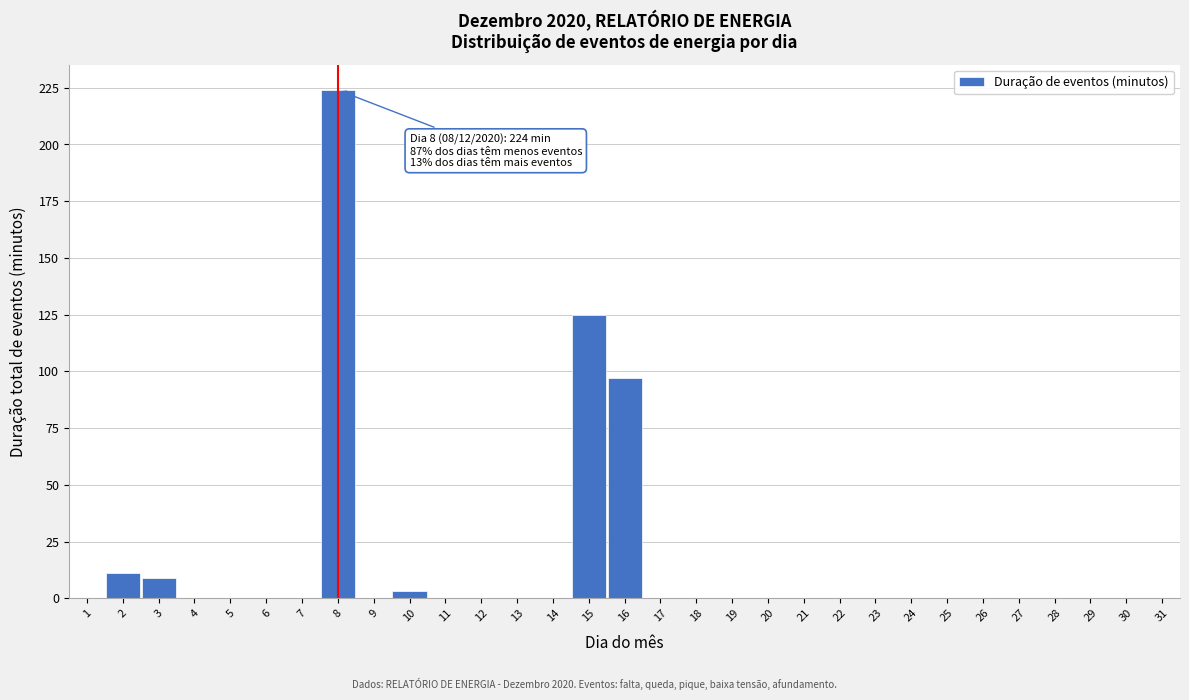

True or false: the data shows 153 at 28.

False